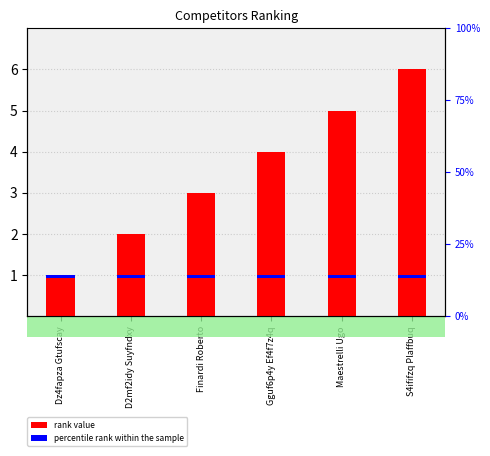

Rank the categories by value from highest to lowest.

S4ififzq Plaffbuq, Maestrelli Ugo, Gguf6p4y Ef4f7z4q, Finardi Roberto, D2mf2idy Suyfndxy, Dz4fapza Gtufscay